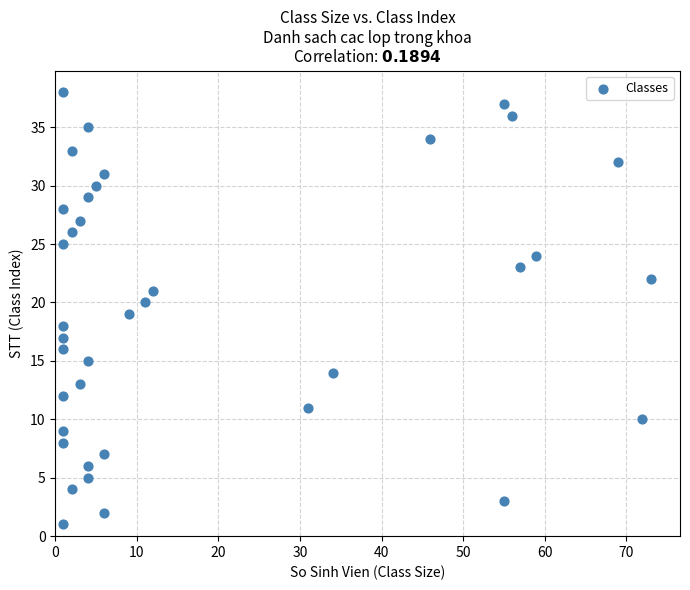

What is the range of X values (max minus min)?

72